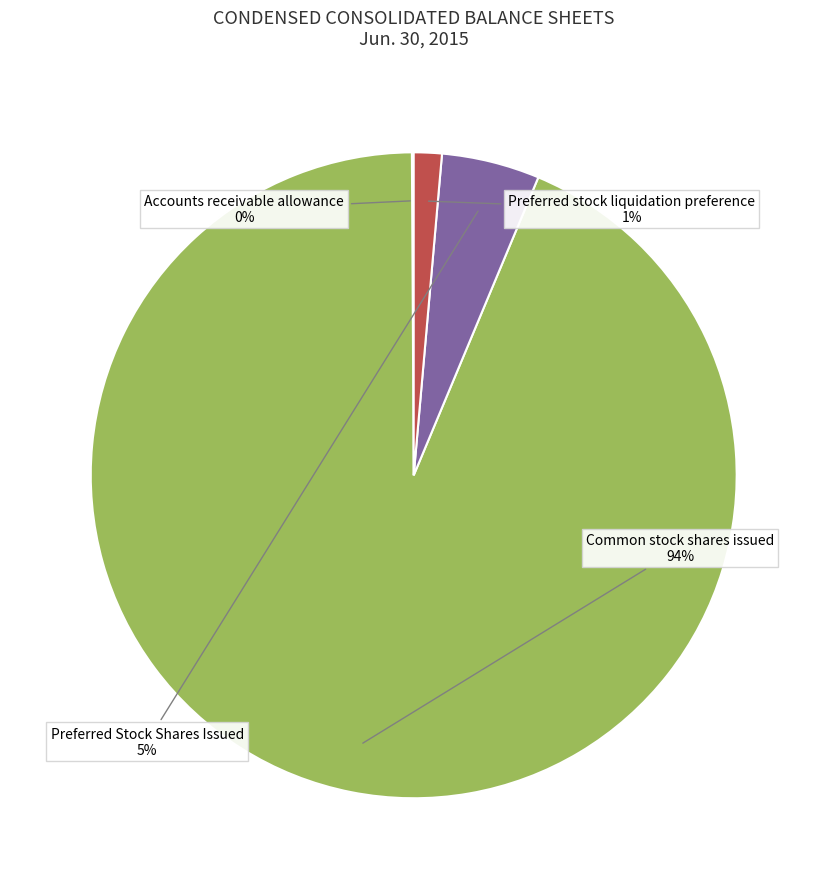

Does any single category account for the majority?

Yes